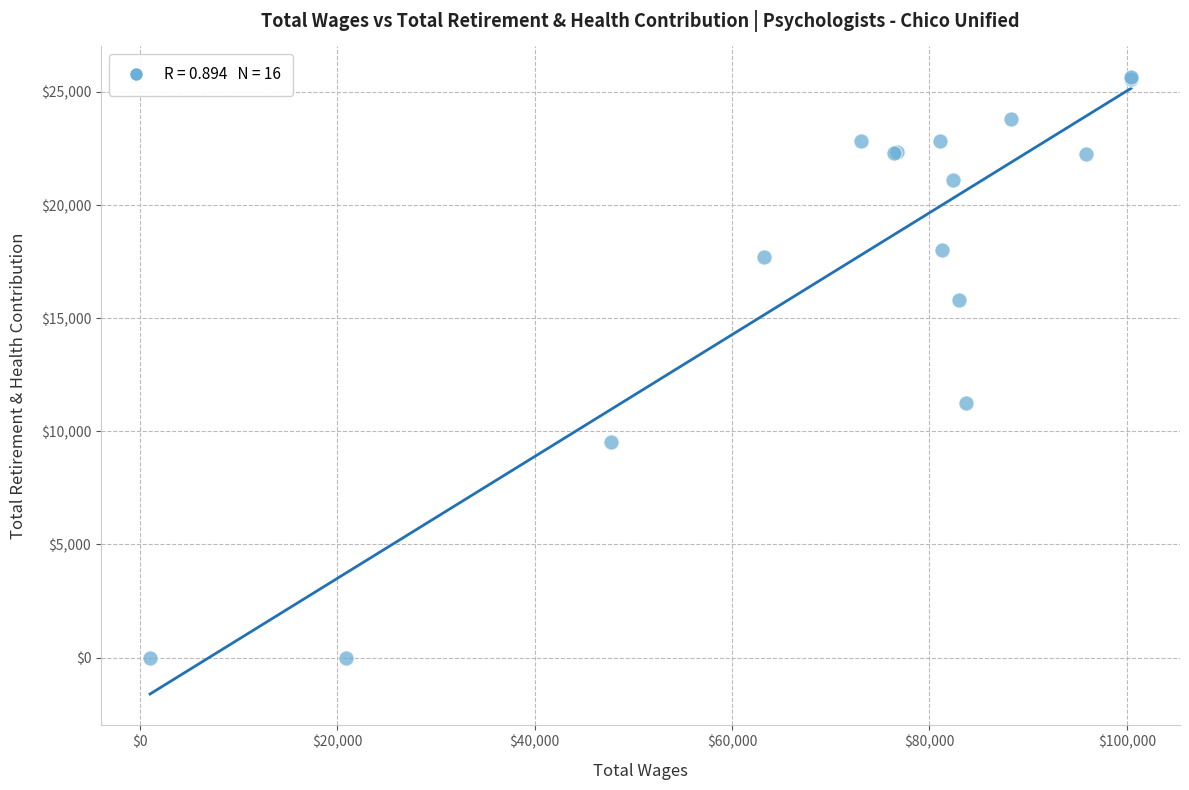

What Y value in the scatter plot is closest to 12824?

11260